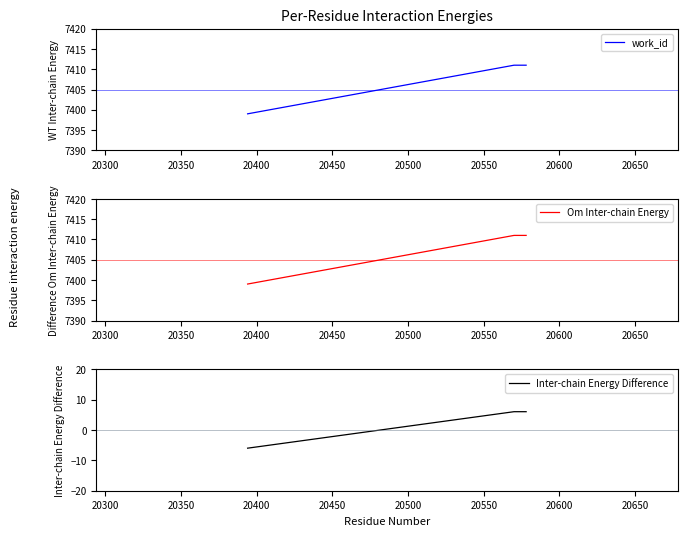

List the series in order of their peak value, lowest first.

Inter-chain Energy Difference, work_id, Om Inter-chain Energy